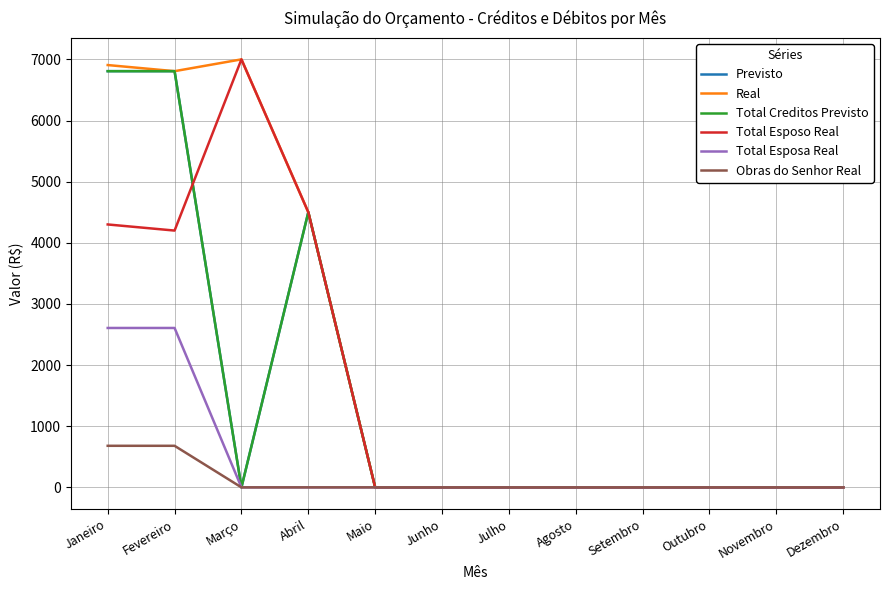

Reading left to right, list all the values displayed in this chart.

Previsto: Janeiro=6807	Fevereiro=6807	Março=0	Abril=4500	Maio=0	Junho=0	Julho=0	Agosto=0	Setembro=0	Outubro=0	Novembro=0	Dezembro=0
Real: Janeiro=6907	Fevereiro=6807	Março=7000	Abril=4500	Maio=0	Junho=0	Julho=0	Agosto=0	Setembro=0	Outubro=0	Novembro=0	Dezembro=0
Total Creditos Previsto: Janeiro=6807	Fevereiro=6807	Março=0	Abril=4500	Maio=0	Junho=0	Julho=0	Agosto=0	Setembro=0	Outubro=0	Novembro=0	Dezembro=0
Total Esposo Real: Janeiro=4300	Fevereiro=4200	Março=7000	Abril=4500	Maio=0	Junho=0	Julho=0	Agosto=0	Setembro=0	Outubro=0	Novembro=0	Dezembro=0
Total Esposa Real: Janeiro=2607	Fevereiro=2607	Março=0	Abril=0	Maio=0	Junho=0	Julho=0	Agosto=0	Setembro=0	Outubro=0	Novembro=0	Dezembro=0
Obras do Senhor Real: Janeiro=680	Fevereiro=680	Março=0	Abril=0	Maio=0	Junho=0	Julho=0	Agosto=0	Setembro=0	Outubro=0	Novembro=0	Dezembro=0